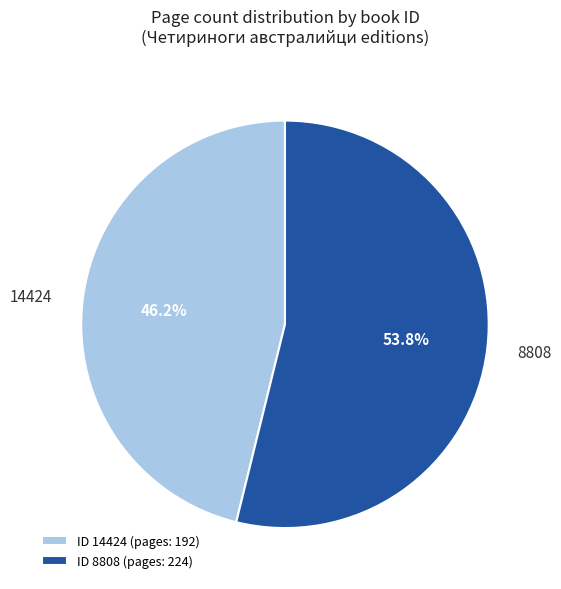

Rank the categories by value from highest to lowest.

ID 8808 (pages: 224), ID 14424 (pages: 192)